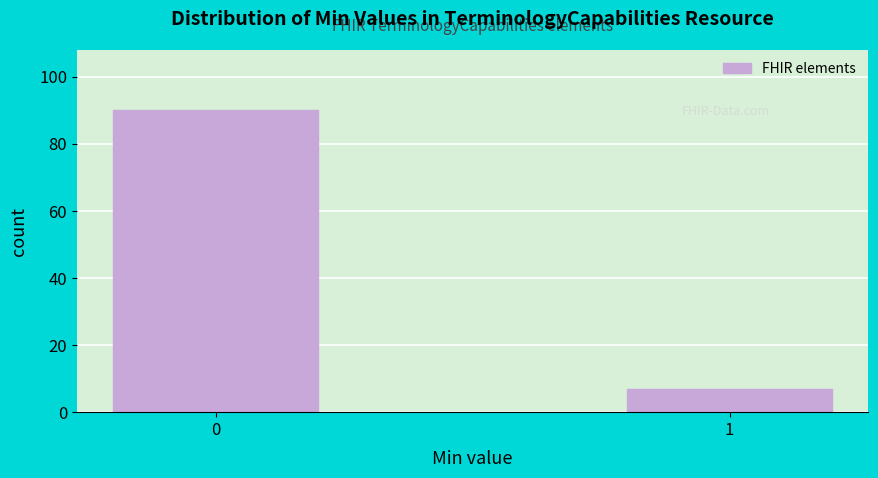

Reading left to right, what are all the values shown in this chart?

90	7